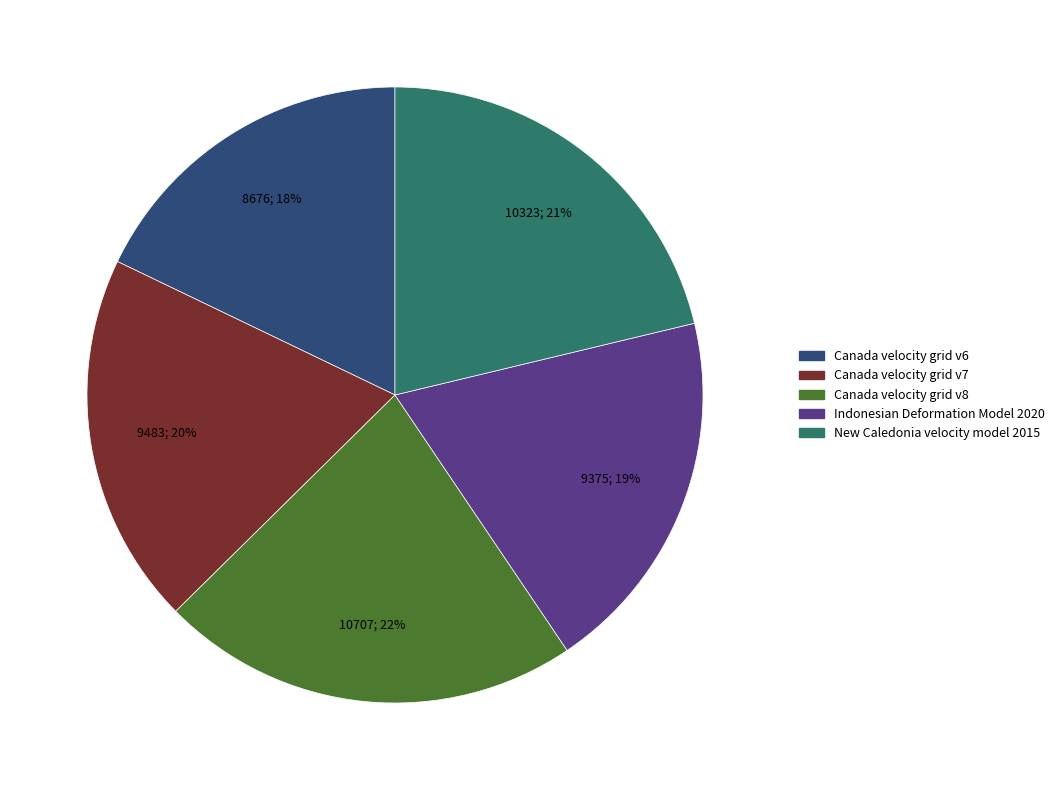

What is the largest slice in the pie chart?

Canada velocity grid v8